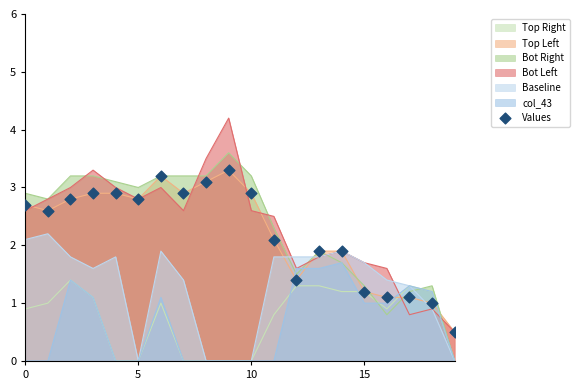

What is the change in value from 8 to 9?

+0.2